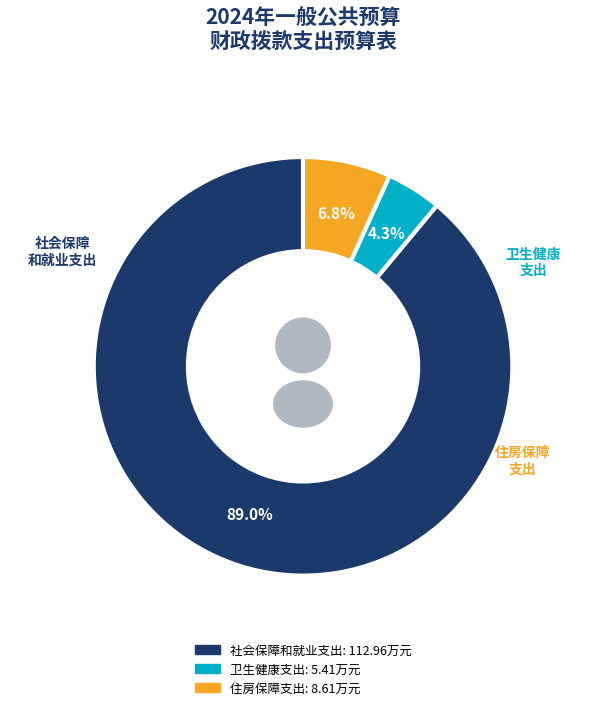

Is it true that 社会保障和就业支出 is 89% of the pie?

True